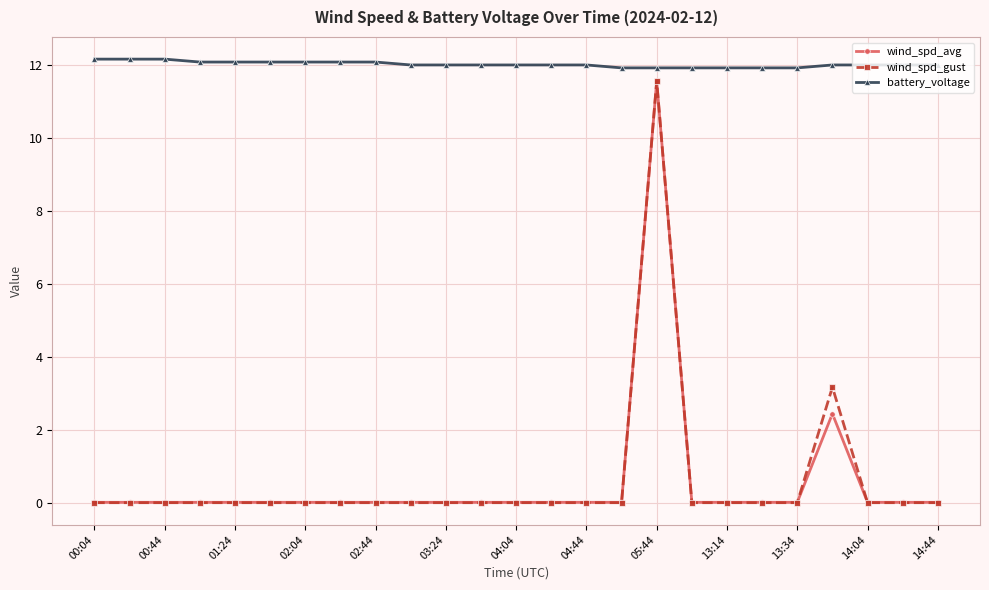

Which series has the largest range (max minus min)?

wind_spd_gust